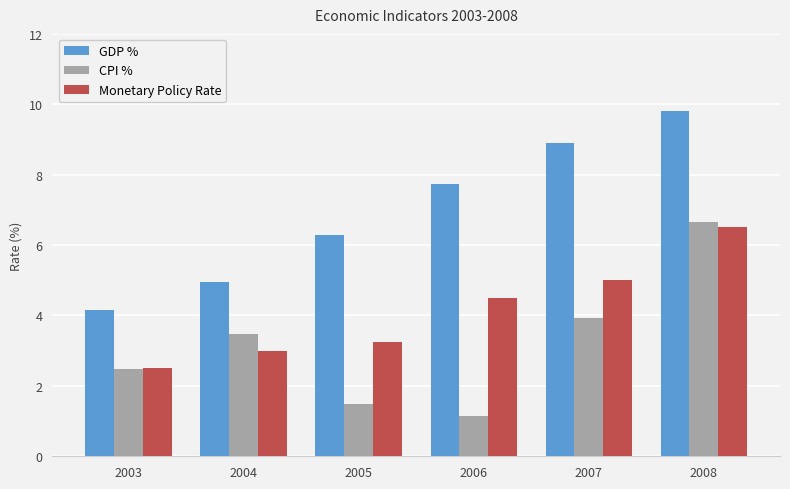

How many data points in GDP % are above 7?

3